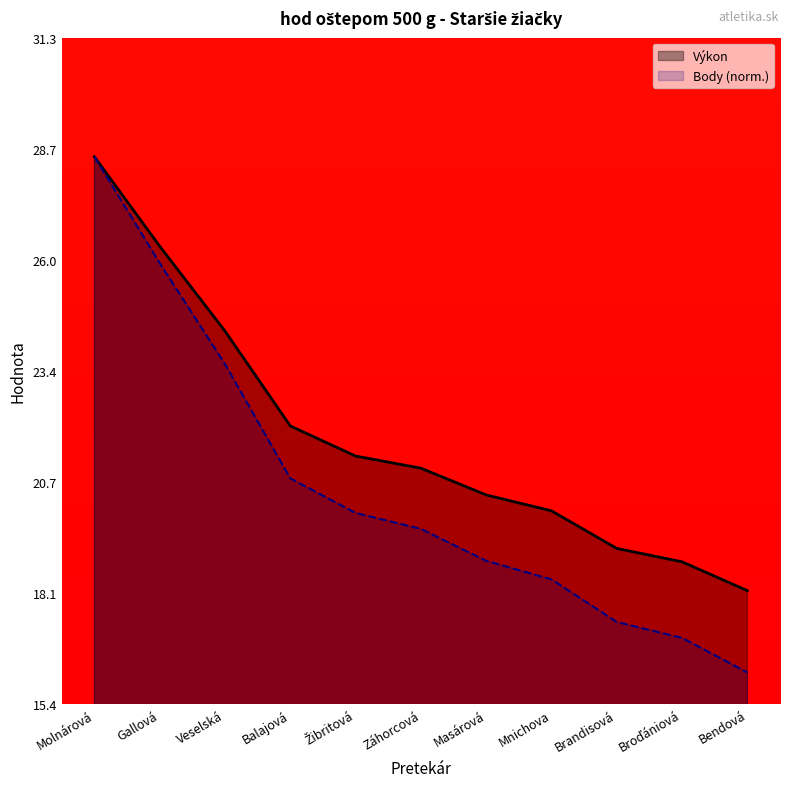

What is the difference between the second highest and minimum values in the Body series?

9.8